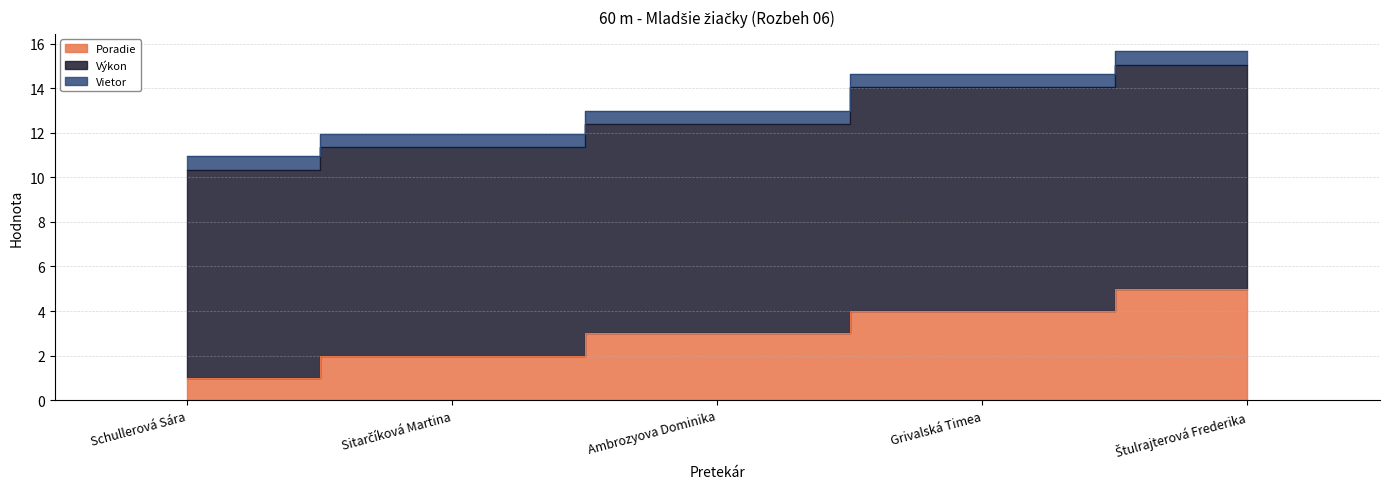

Does the chart display data point markers on the line(s)?

No